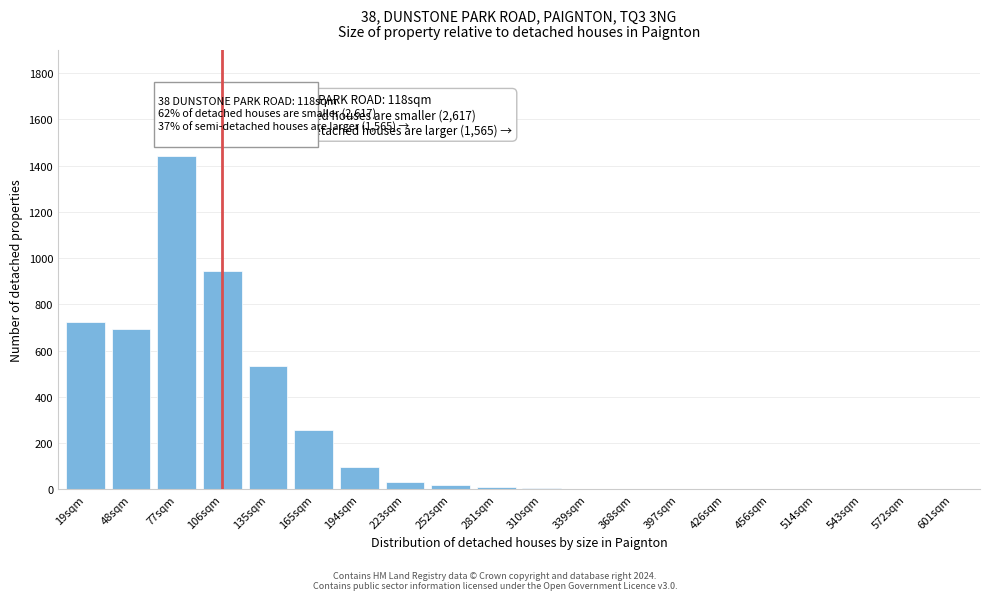

What is the sum of all values?

4773